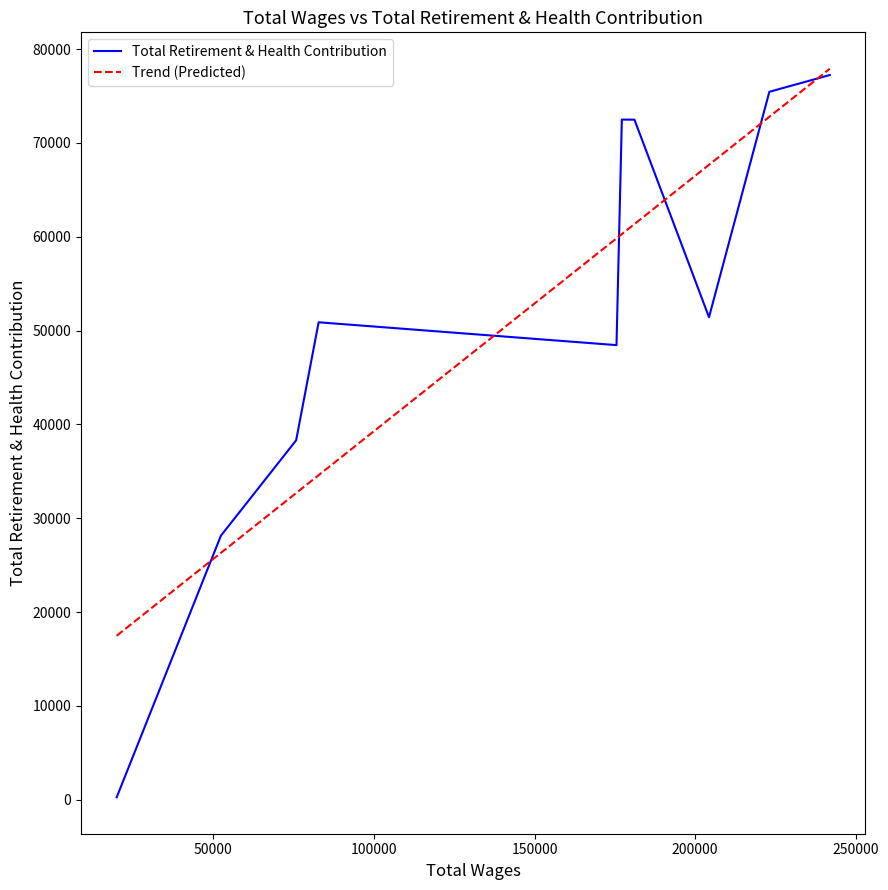

Which series has the widest spread of values?

Total Retirement & Health Contribution